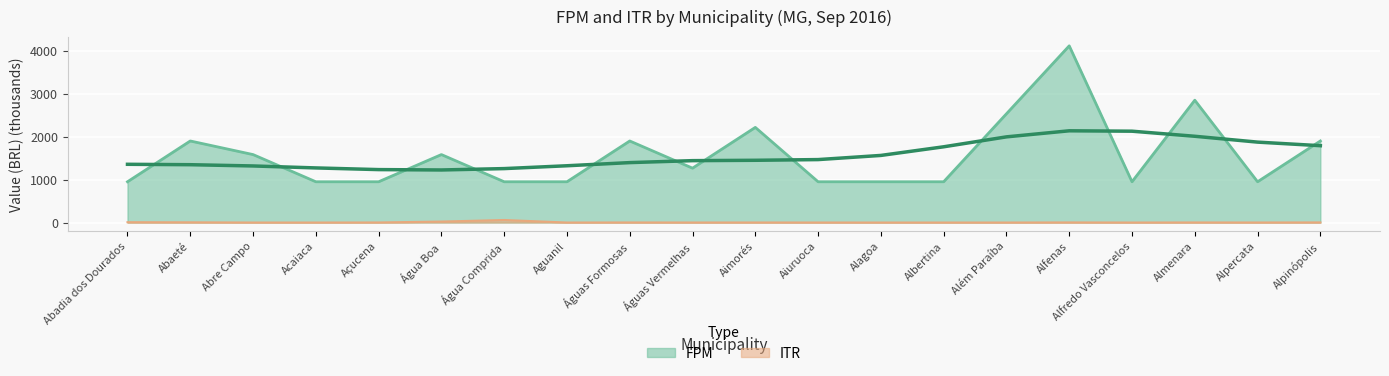

What are all the series names shown in the legend?

ITR, FPM